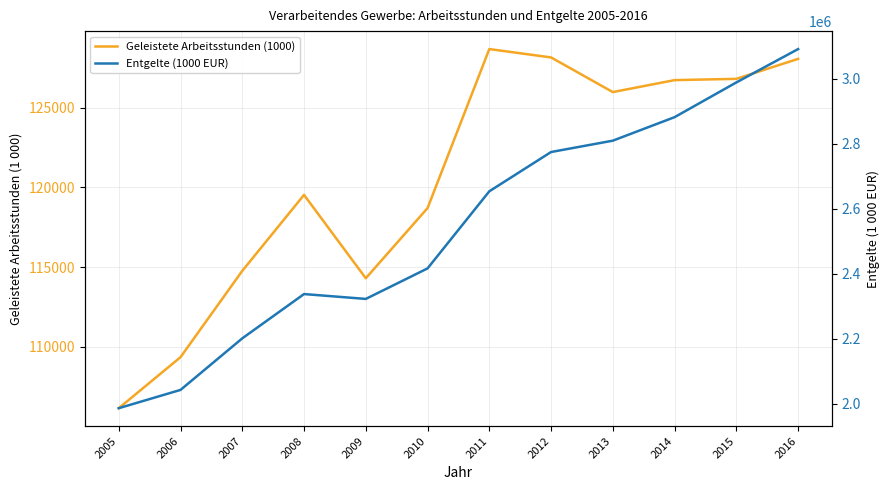

Which has a higher value, 2005 or 2015?

2015